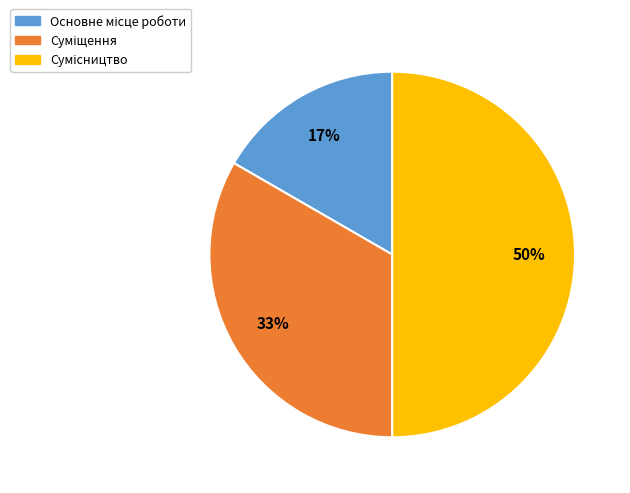

To the nearest percent, what is the difference between the largest and smallest slice percentages?

33%